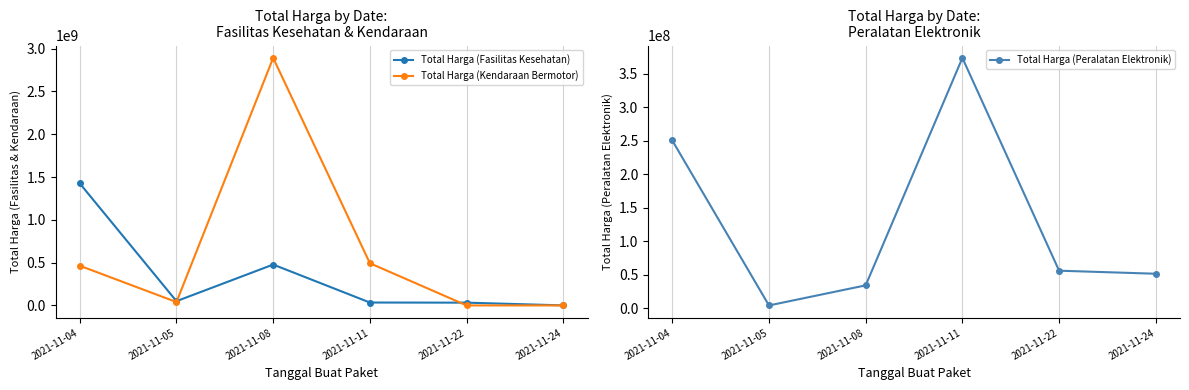

What is the difference between the maximum and minimum values in the Total Harga (Kendaraan Bermotor) series?

2892122000